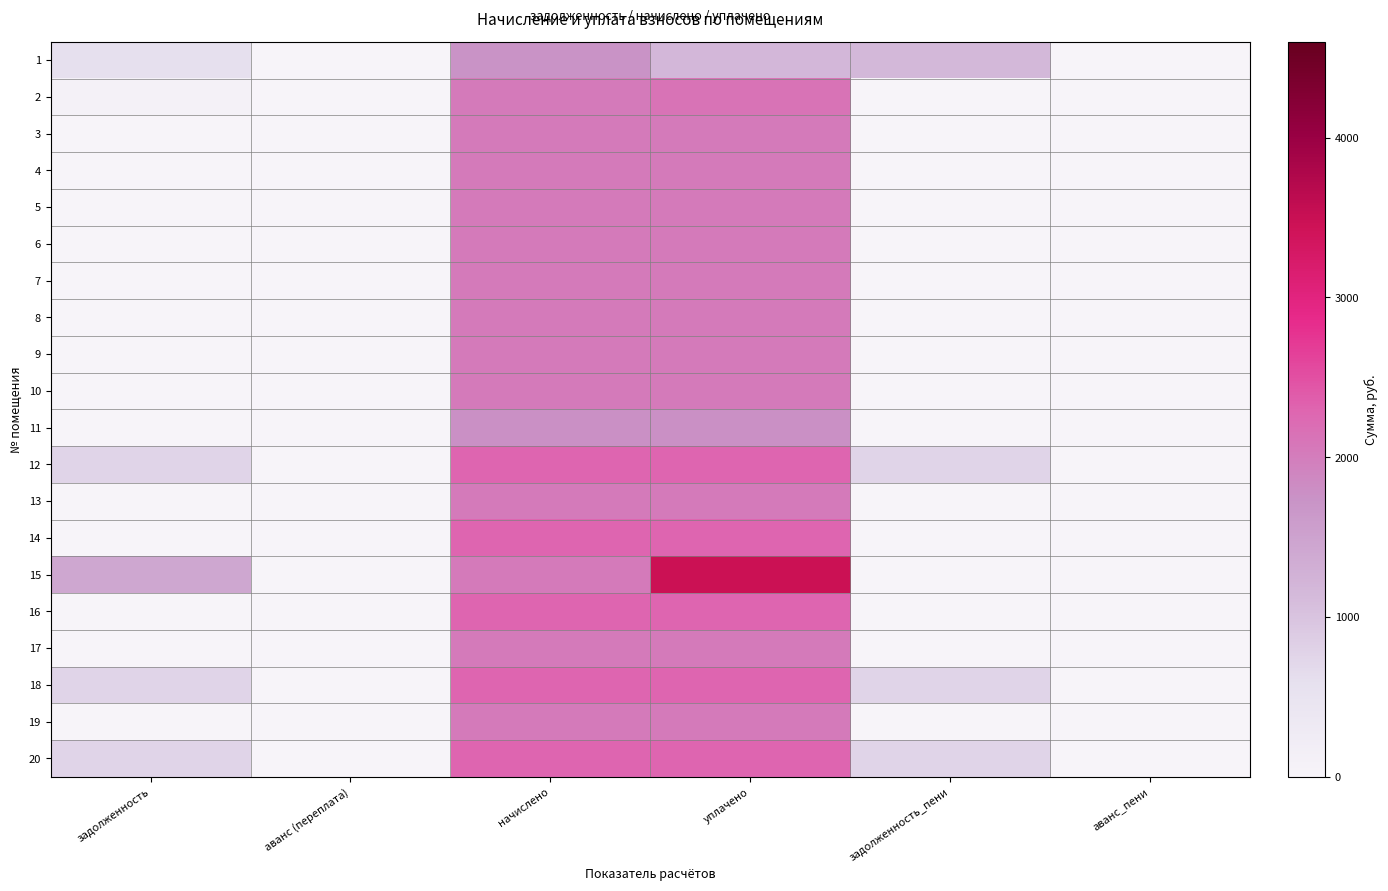

Reading right to left, extract all data points from this chart.

1: аванс_пени=0.0	задолженность_пени=1152.4	уплачено=1168.0	начислено=1740.3	аванс (переплата)=0.0	задолженность=580.1
2: аванс_пени=0.0	задолженность_пени=0.0	уплачено=2125.8	начислено=2031.5	аванс (переплата)=0.0	задолженность=94.3
3: аванс_пени=0.0	задолженность_пени=0.0	уплачено=2046.3	начислено=2046.3	аванс (переплата)=0.0	задолженность=0.0
4: аванс_пени=0.0	задолженность_пени=0.0	уплачено=2046.3	начислено=2046.3	аванс (переплата)=0.0	задолженность=0.0
5: аванс_пени=0.0	задолженность_пени=0.0	уплачено=2046.3	начислено=2046.3	аванс (переплата)=0.0	задолженность=0.0
6: аванс_пени=0.0	задолженность_пени=0.0	уплачено=2046.3	начислено=2046.3	аванс (переплата)=0.0	задолженность=0.0
7: аванс_пени=0.0	задолженность_пени=0.0	уплачено=2046.3	начислено=2046.3	аванс (переплата)=0.0	задолженность=0.0
8: аванс_пени=0.0	задолженность_пени=0.0	уплачено=2046.3	начислено=2046.3	аванс (переплата)=0.0	задолженность=0.0
9: аванс_пени=0.0	задолженность_пени=0.0	уплачено=2046.3	начислено=2046.3	аванс (переплата)=0.0	задолженность=0.0
10: аванс_пени=0.0	задолженность_пени=0.0	уплачено=2046.3	начислено=2046.3	аванс (переплата)=0.0	задолженность=0.0
11: аванс_пени=0.0	задолженность_пени=0.0	уплачено=1777.1	начислено=1777.1	аванс (переплата)=0.0	задолженность=0.0
12: аванс_пени=0.0	задолженность_пени=764.4	уплачено=2293.3	начислено=2293.3	аванс (переплата)=0.0	задолженность=764.4
13: аванс_пени=0.0	задолженность_пени=0.0	уплачено=2046.3	начислено=2046.3	аванс (переплата)=0.0	задолженность=0.0
14: аванс_пени=0.0	задолженность_пени=0.0	уплачено=2289.6	начислено=2289.6	аванс (переплата)=0.0	задолженность=0.0
15: аванс_пени=0.0	задолженность_пени=0.0	уплачено=3483.4	начислено=2046.3	аванс (переплата)=0.0	задолженность=1437.1
16: аванс_пени=0.0	задолженность_пени=0.0	уплачено=2289.6	начислено=2289.6	аванс (переплата)=0.0	задолженность=0.0
17: аванс_пени=0.0	задолженность_пени=0.0	уплачено=2046.3	начислено=2046.3	аванс (переплата)=0.0	задолженность=0.0
18: аванс_пени=0.0	задолженность_пени=763.2	уплачено=2289.6	начислено=2289.6	аванс (переплата)=0.0	задолженность=763.2
19: аванс_пени=0.0	задолженность_пени=0.0	уплачено=2046.3	начислено=2046.3	аванс (переплата)=0.0	задолженность=0.0
20: аванс_пени=0.0	задолженность_пени=763.2	уплачено=2289.6	начислено=2289.6	аванс (переплата)=0.0	задолженность=763.2